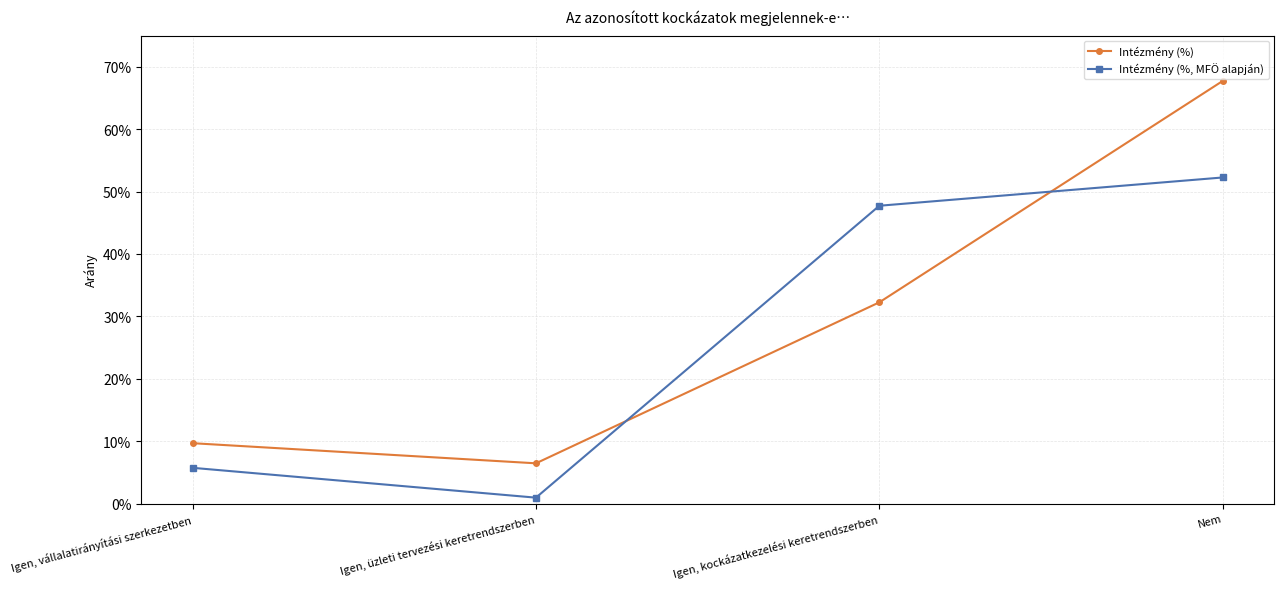

Rank the series at Igen, kockázatkezelési keretrendszerben from highest to lowest value.

Intézmény (%, MFÖ alapján), Intézmény (%)